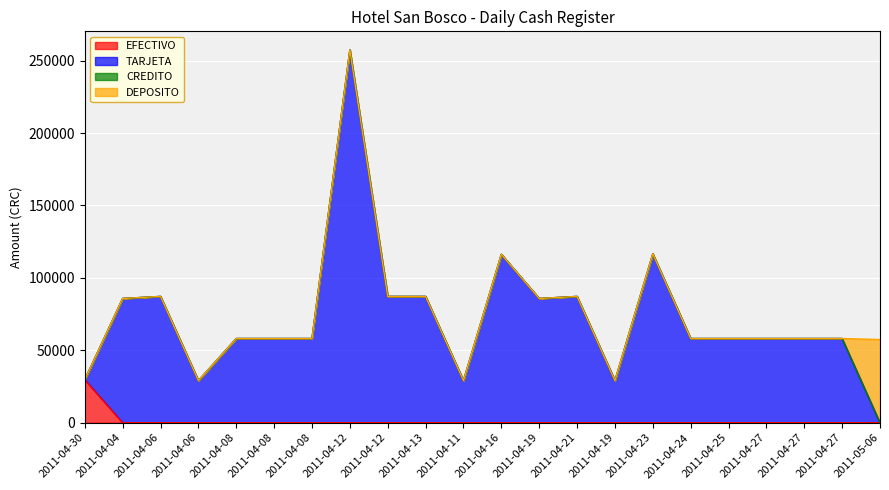

What is the difference between the maximum and second lowest values in the TARJETA series?

228259.3